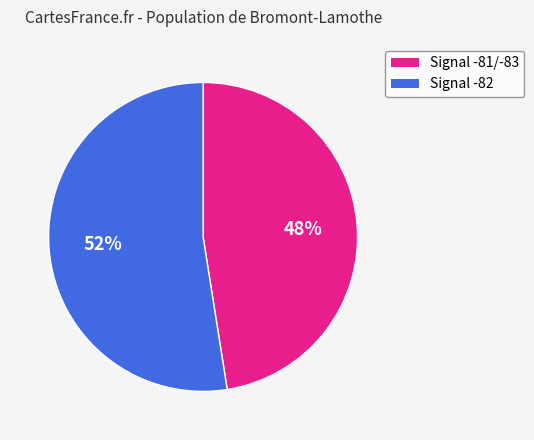

Count the number of slices in the pie.

2